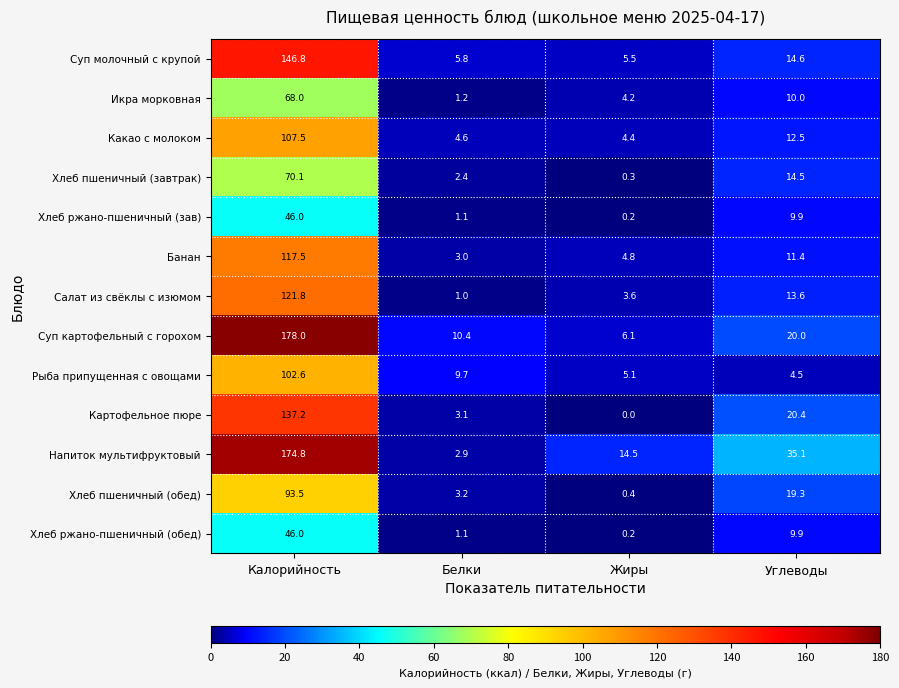

List the labels in order of Банан value, smallest first.

Белки, Жиры, Углеводы, Калорийность